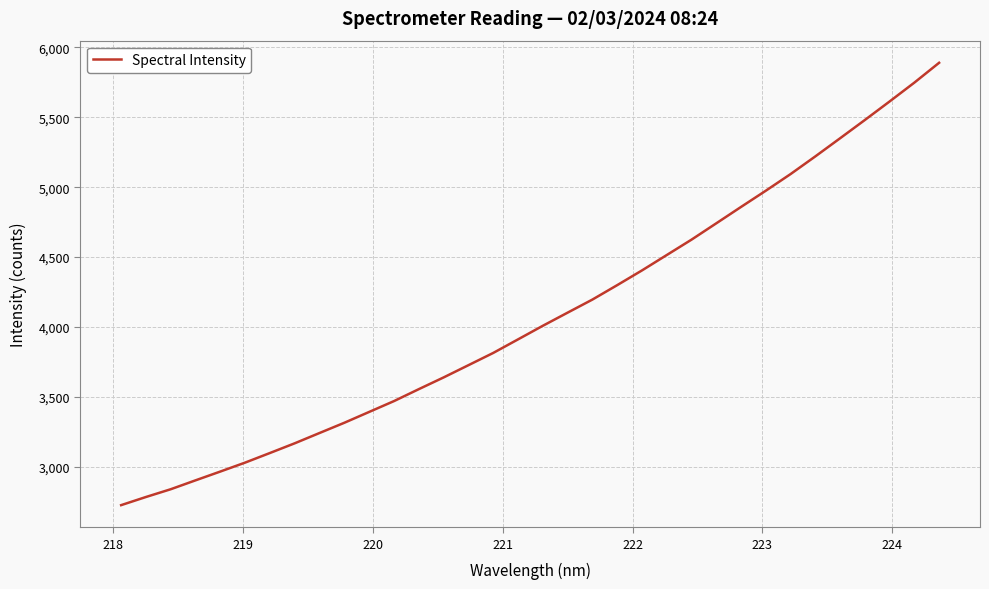

True or false: there are more than 0 points higher than both neighbors.

False